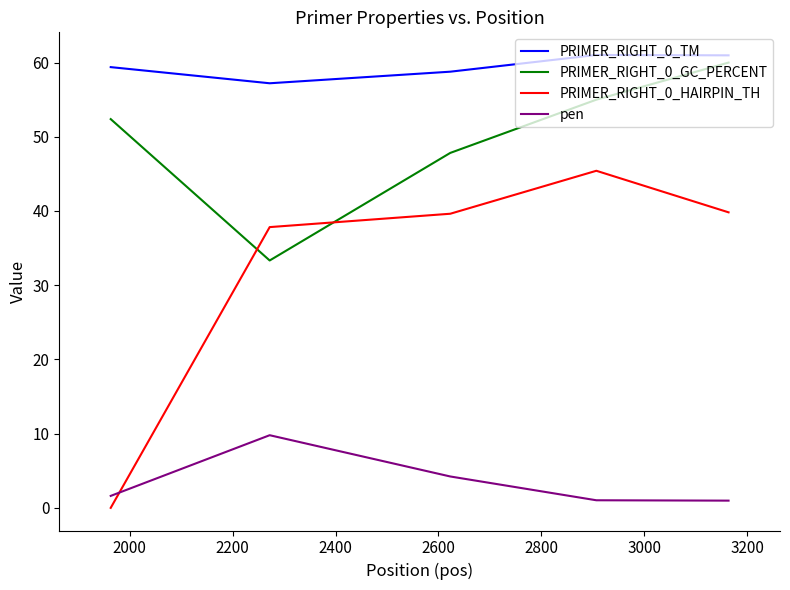

Rank the series by their average value, from lowest to highest.

pen, PRIMER_RIGHT_0_HAIRPIN_TH, PRIMER_RIGHT_0_GC_PERCENT, PRIMER_RIGHT_0_TM